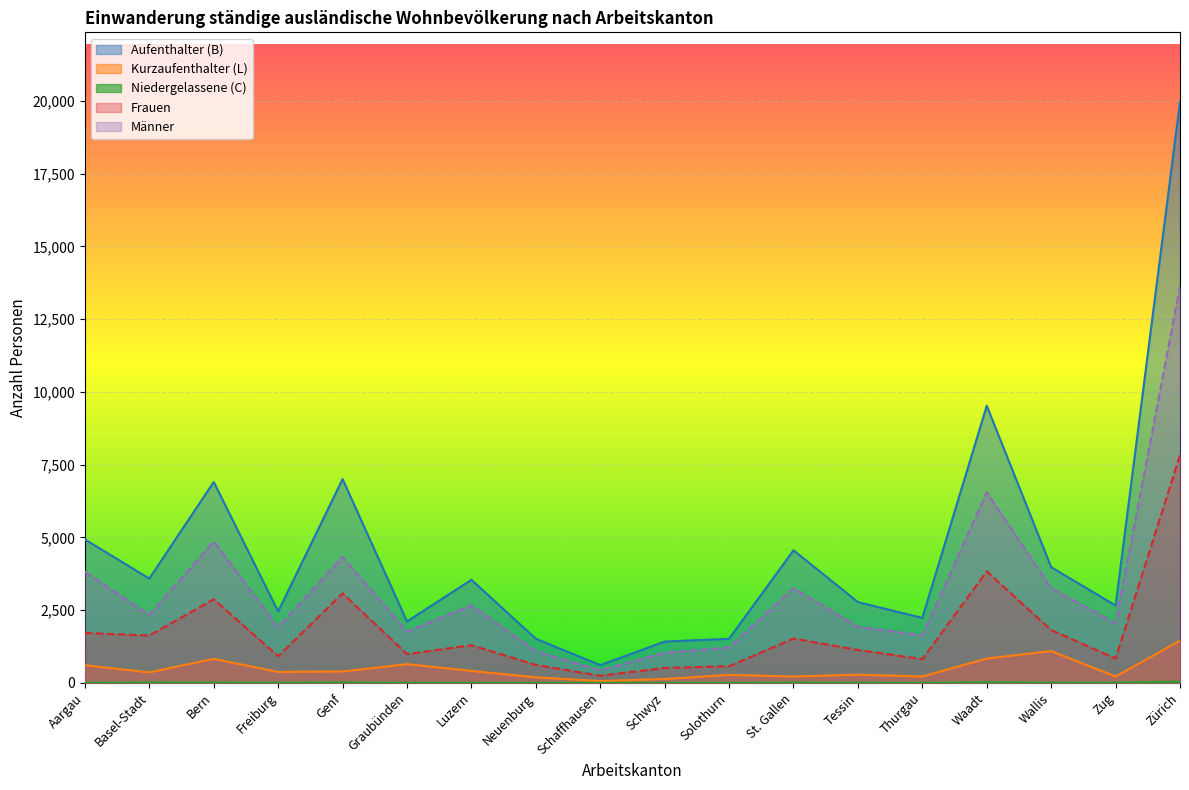

How many values in the Total (B) series are below 3540?

9